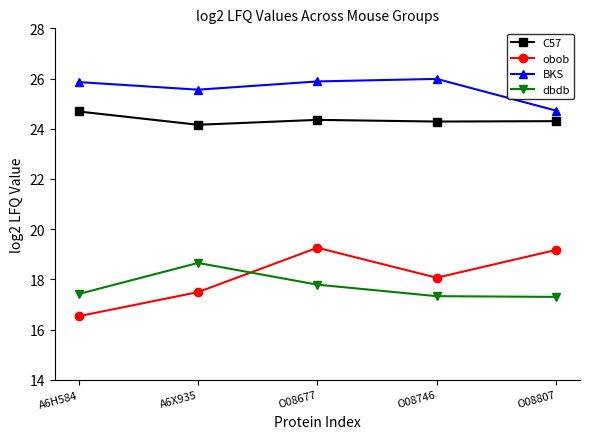

True or false: BKS and obob cross at least once.

False